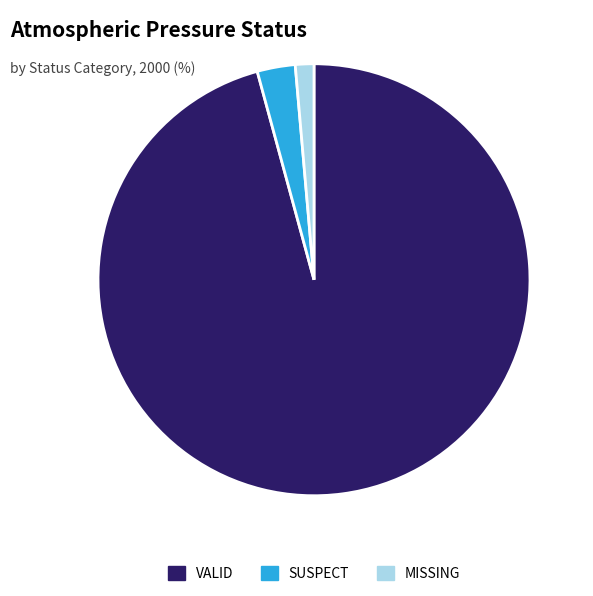

Which has a higher value, VALID or SUSPECT?

VALID